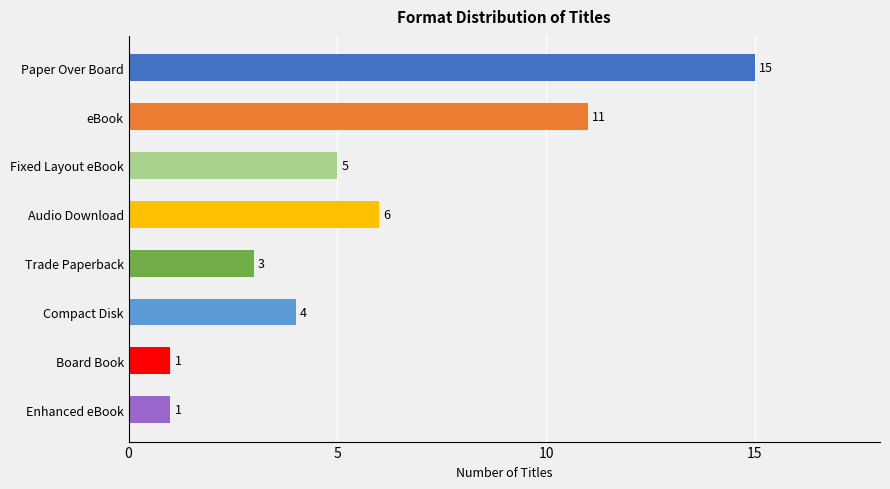

How many series are shown in this chart?

1